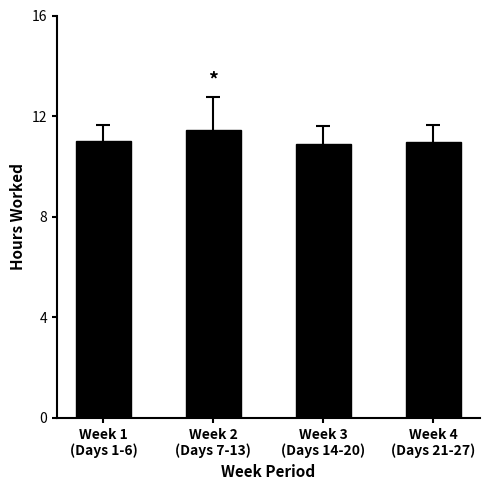

What is the maximum value shown in the chart?

11.4